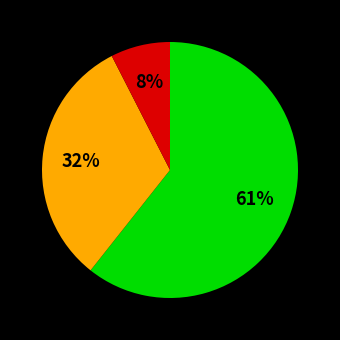

Is there any slice that represents more than half of the pie?

Yes